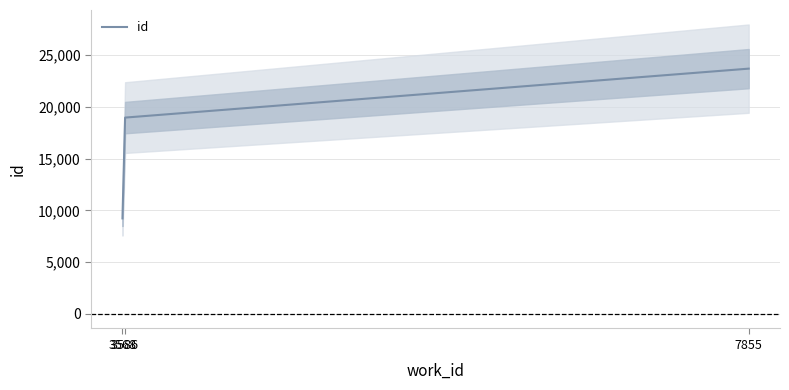

What is the sum of the values at 7855 and 3568?

32939